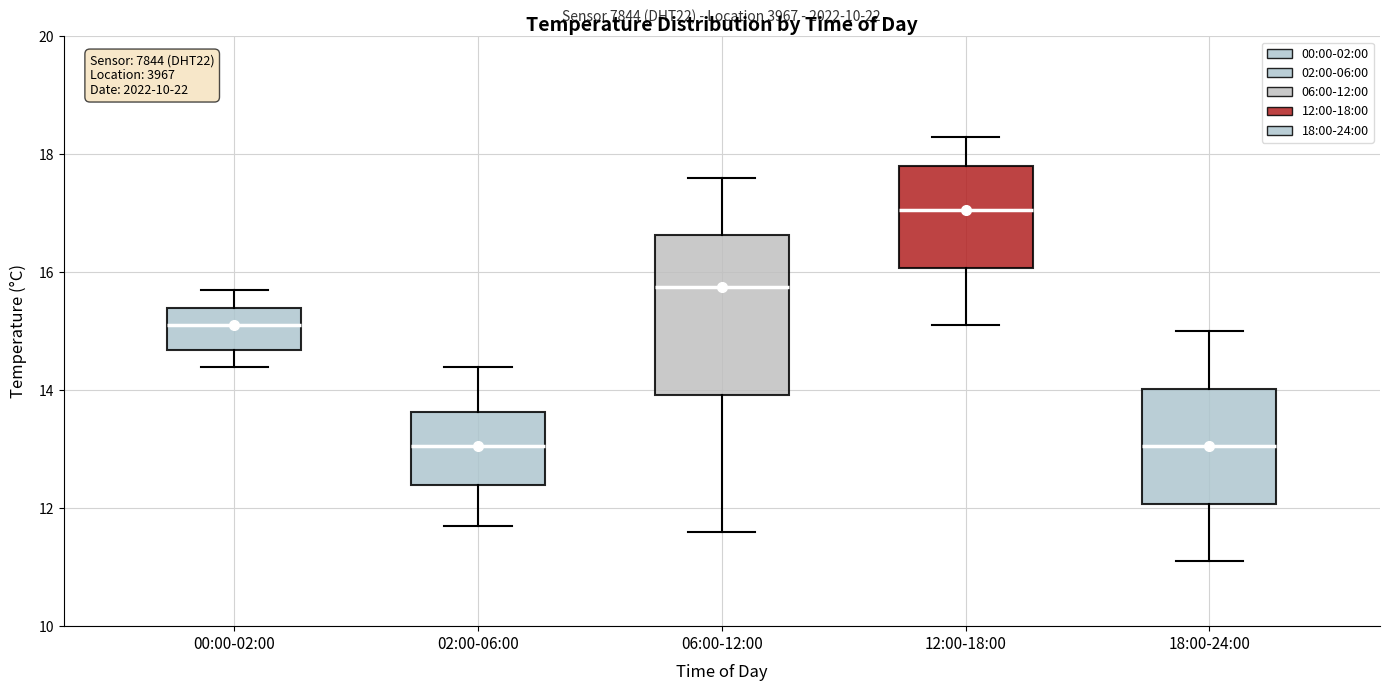

Reading left to right, transcribe this box plot: for each box, give where its median line is, the range the box spans, and where its two whiskers end, as read against the y-axis. The values are not printed on the chart, so give them approximately, as read against the axis.

00:00-02:00: median 15.2, box 14.6 to 15.4, whiskers 14.4 to 15.8
02:00-06:00: median 13.0, box 12.4 to 13.6, whiskers 11.8 to 14.4
06:00-12:00: median 15.8, box 14.0 to 16.6, whiskers 11.6 to 17.6
12:00-18:00: median 17.0, box 16.0 to 17.8, whiskers 15.2 to 18.4
18:00-24:00: median 13.0, box 12.0 to 14.0, whiskers 11.2 to 15.0